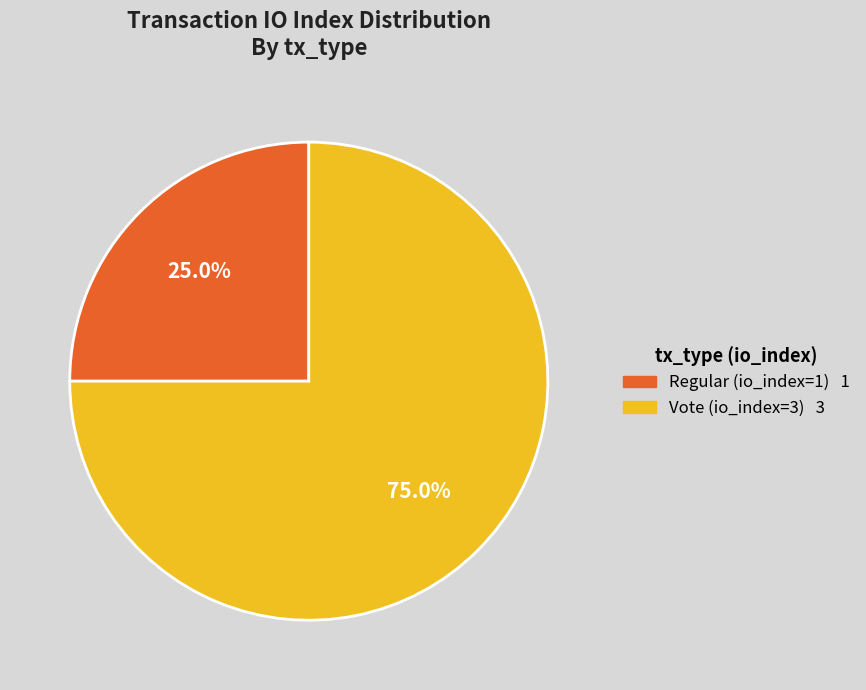

Does any single category account for the majority?

Yes